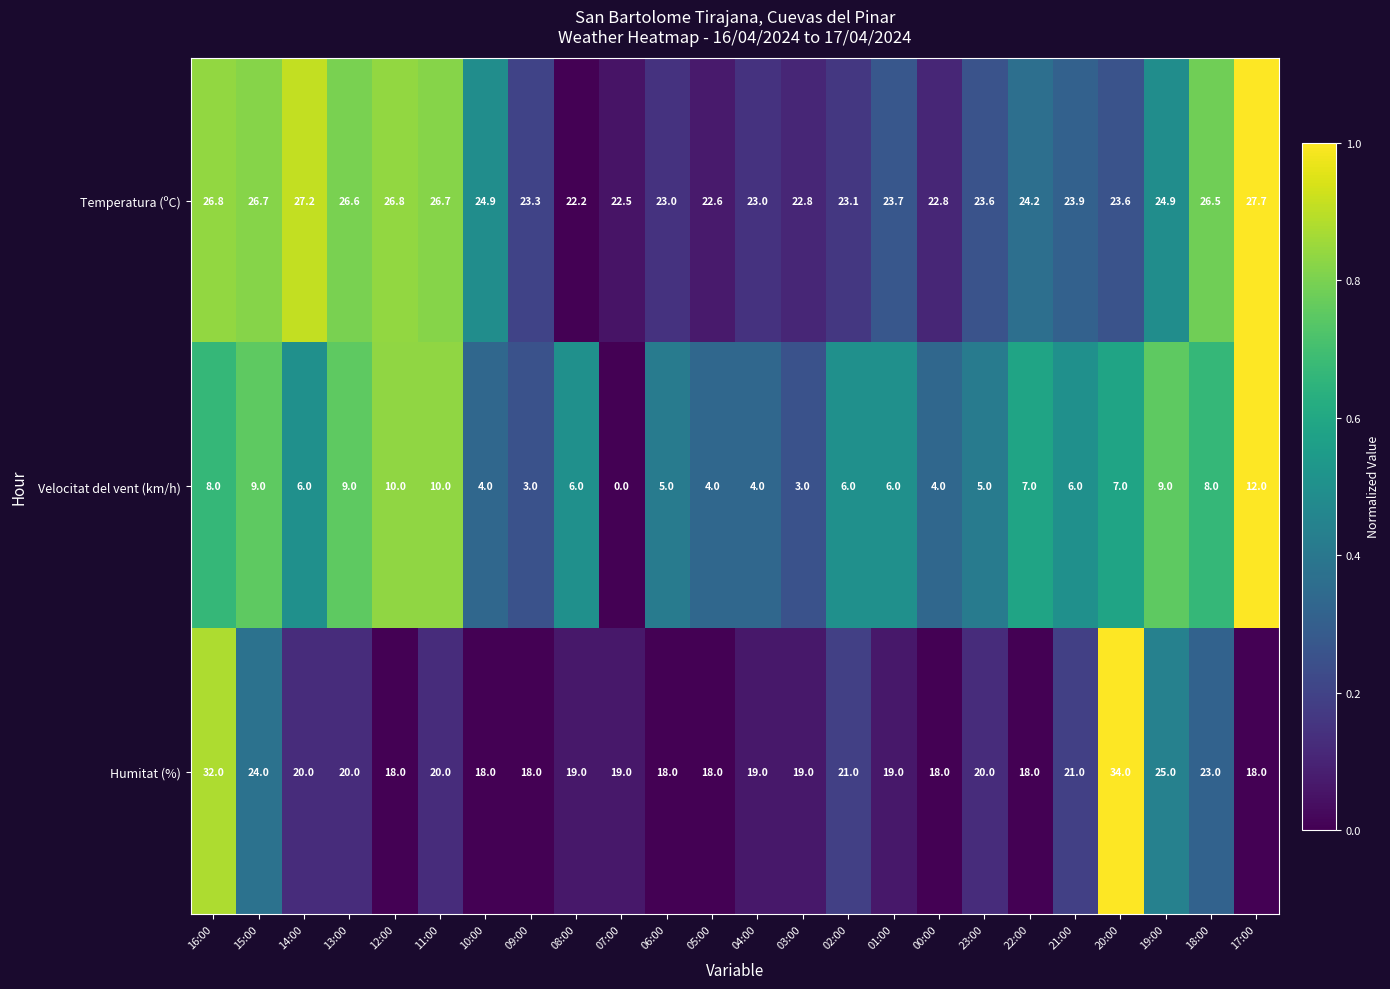

At which label does Humitat (%) first exceed 19?

16:00